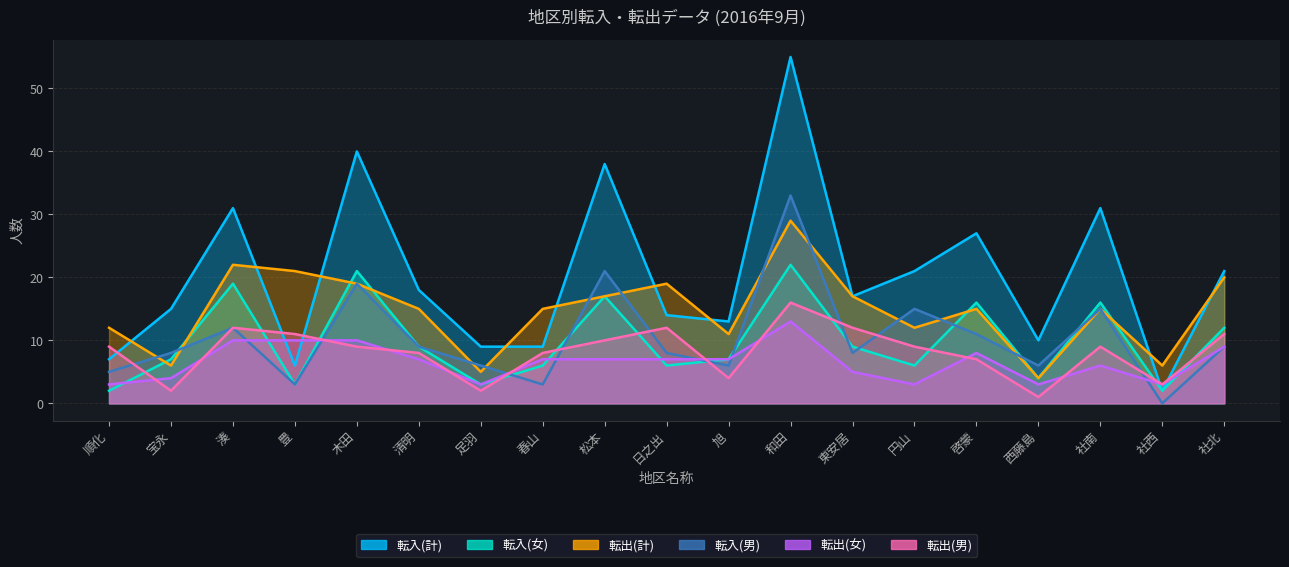

What is the difference between the highest and lowest values at 松本?

31